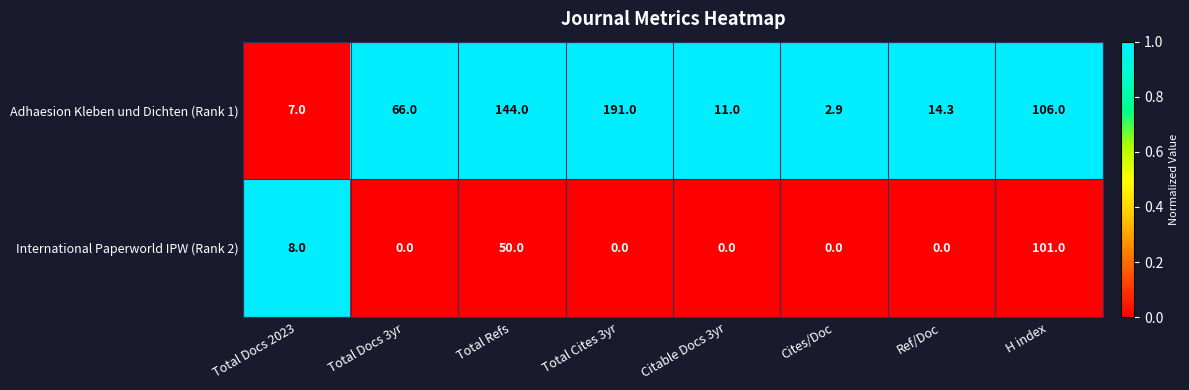

Rank the series at Total Refs from highest to lowest value.

Adhaesion Kleben und Dichten (Rank 1), International Paperworld IPW (Rank 2)